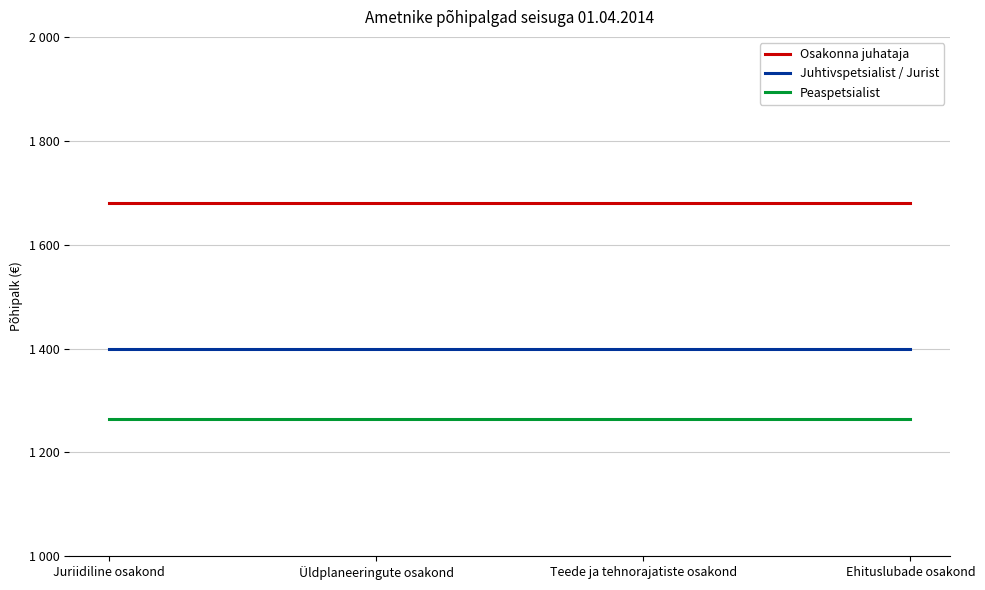

True or false: Osakonna juhataja and Peaspetsialist cross at least once.

False